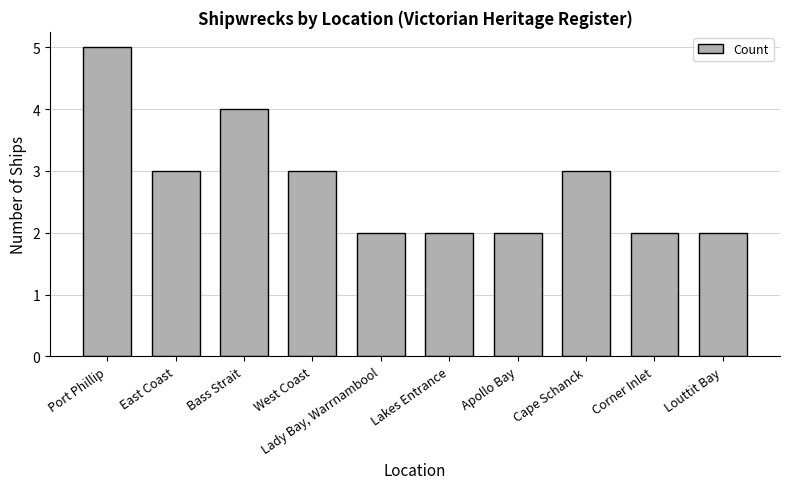

Which category has the highest value across all series?

Port Phillip